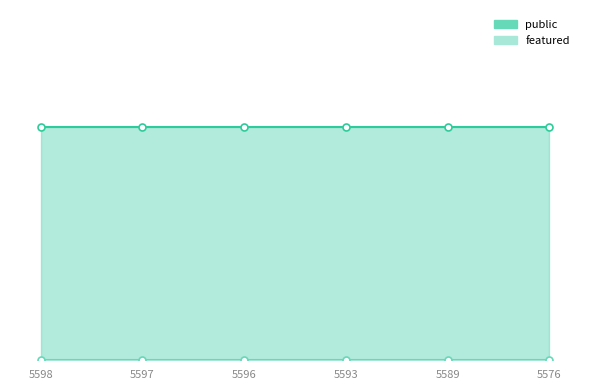

What is the difference between the highest and lowest values at 5598?

1